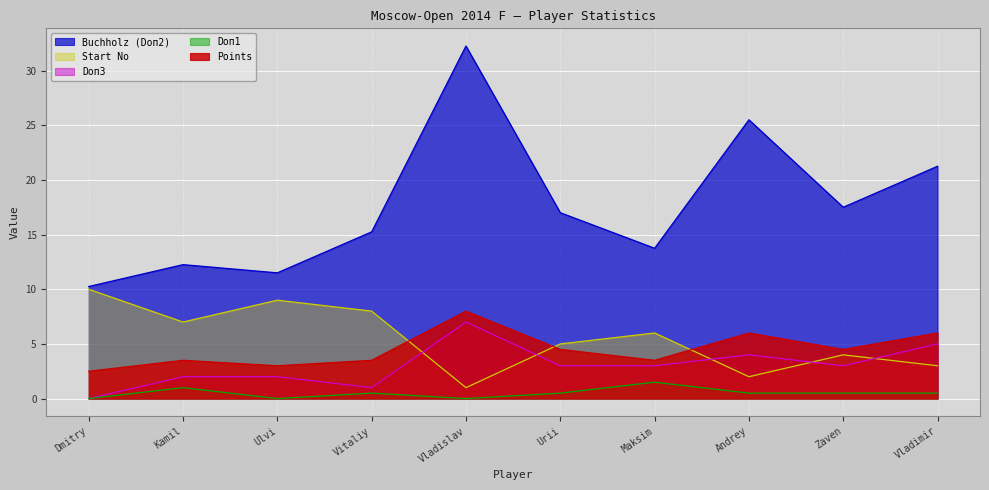

How many values in the Start No series are below 6?

5